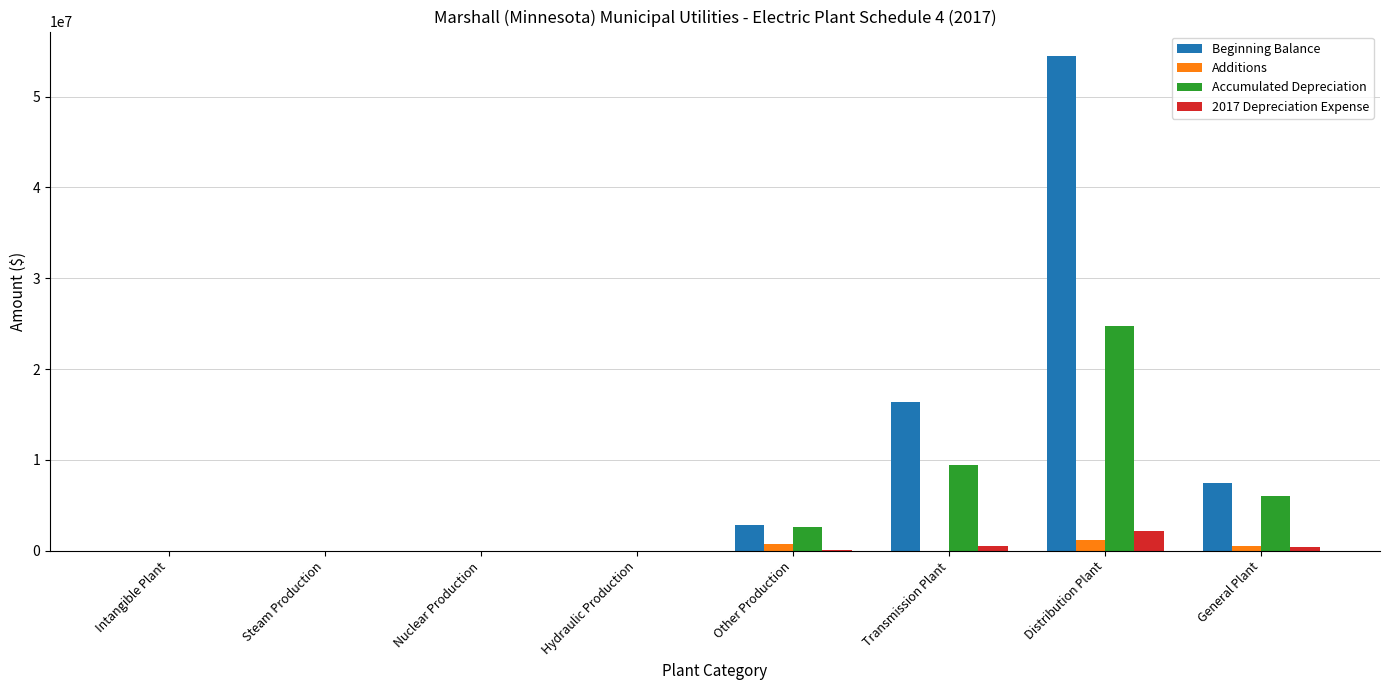

How many groups of bars are there?

8